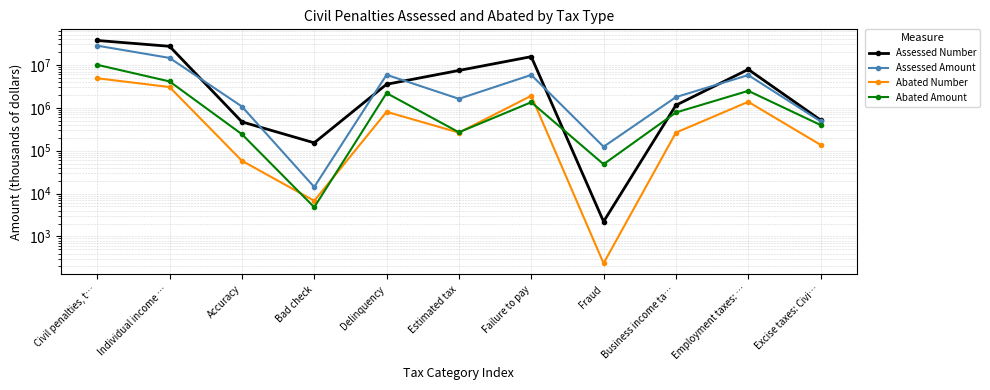

Which series changed the most between Failure to pay and Excise taxes: Civi…?

Assessed Number